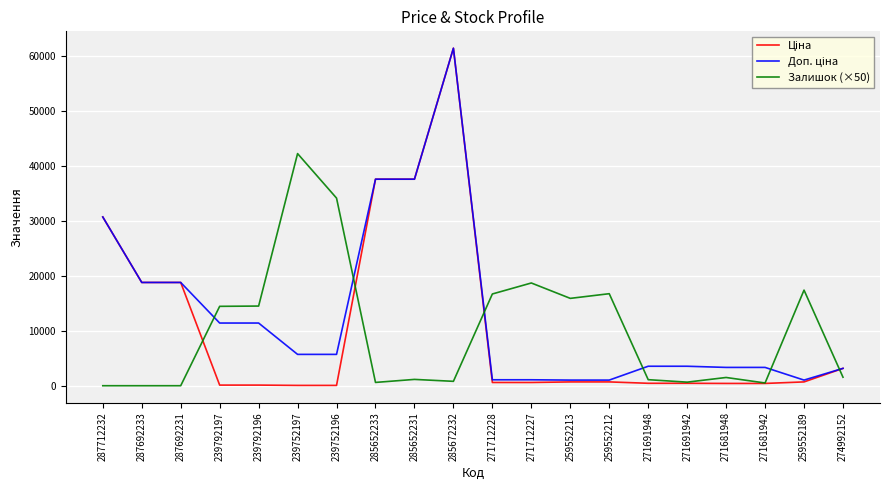

Is it true that Залишок (×50) equals -19146.3 at 287692233?

False